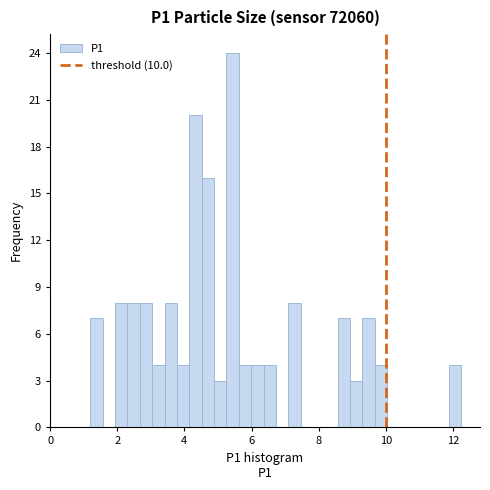

Read against the x-axis, roughly where is the centre of the tallest bar?

5.4